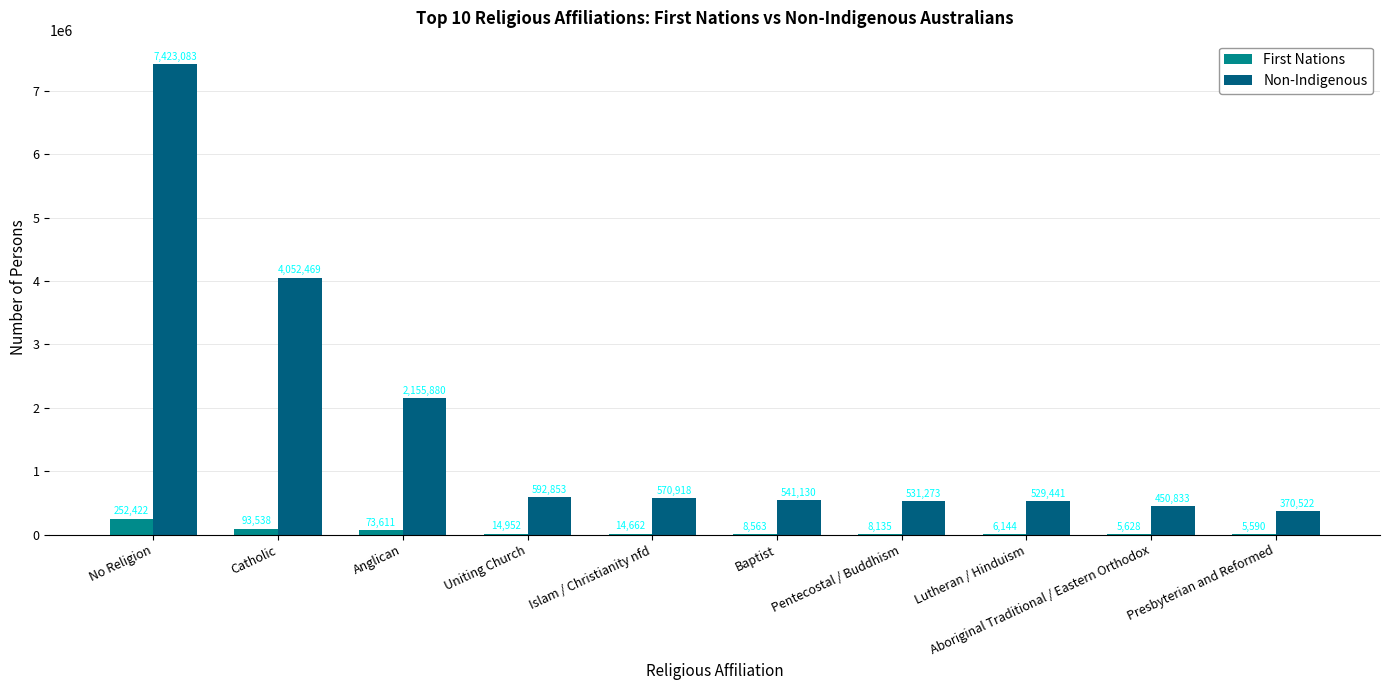

What is the spread (max minus min) of values at Anglican?

2082269